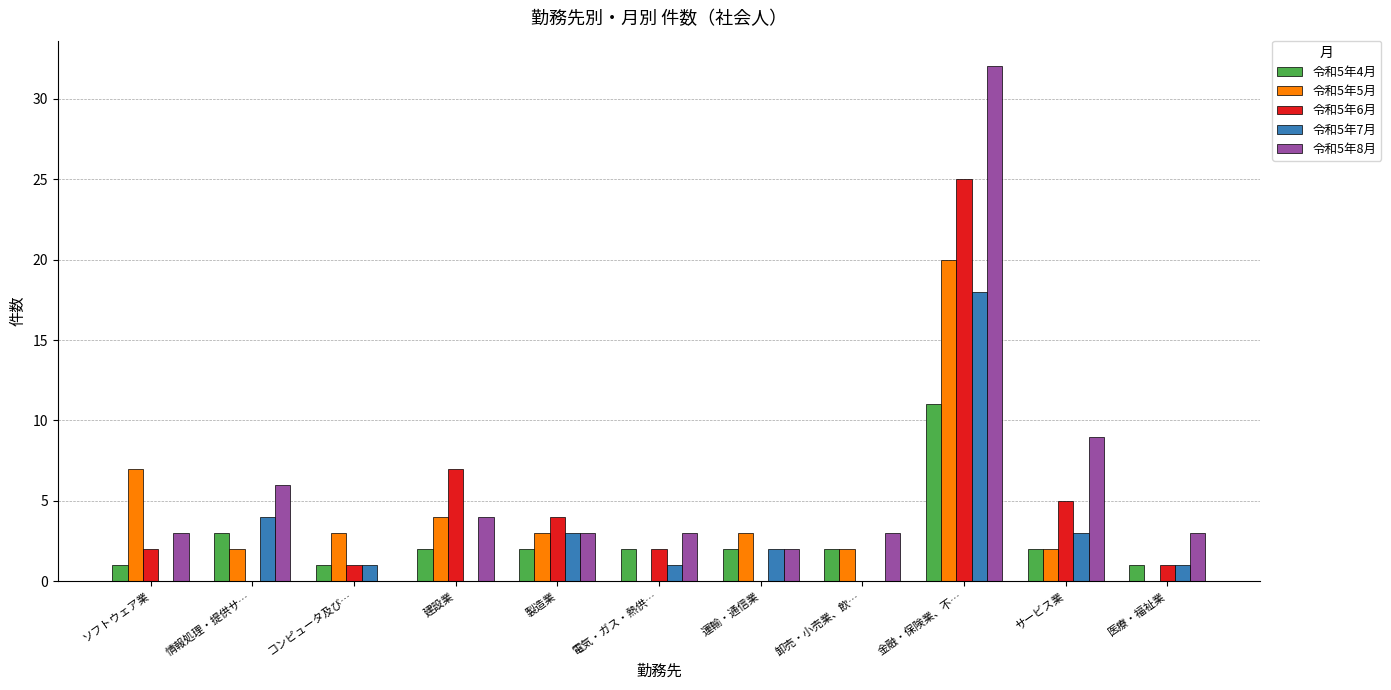

What are all the series names shown in the legend?

令和5年4月, 令和5年5月, 令和5年6月, 令和5年7月, 令和5年8月